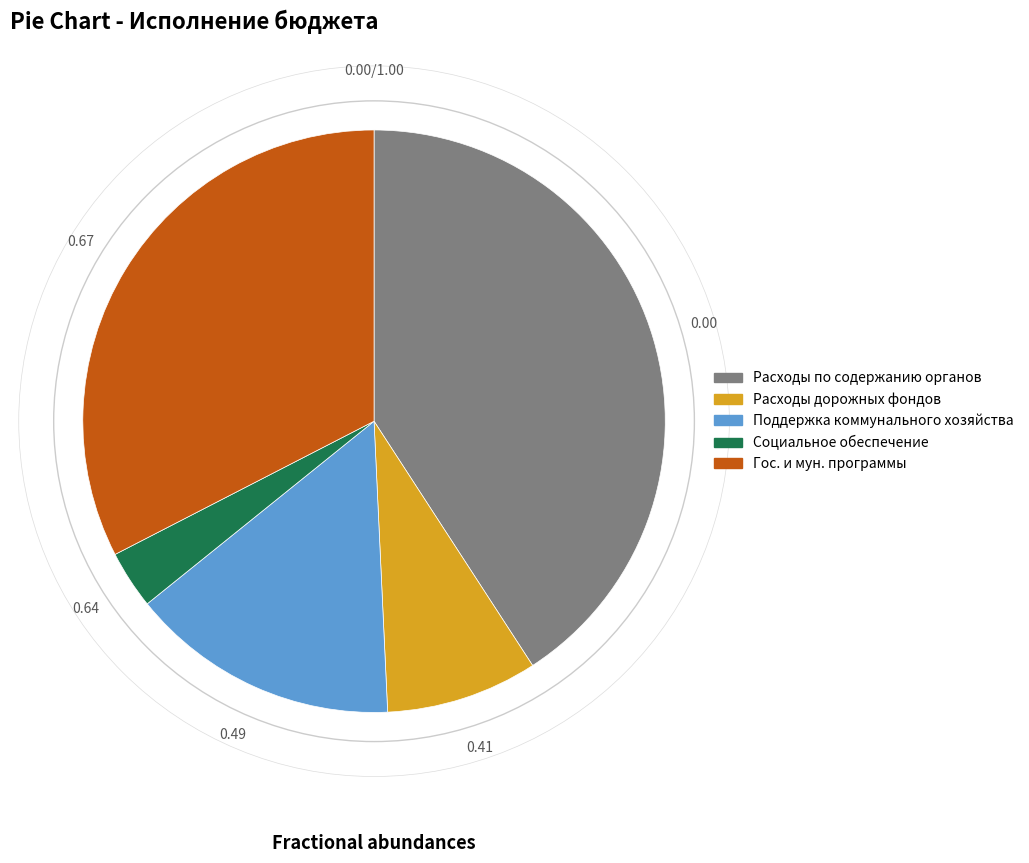

How many segments does this pie chart have?

5